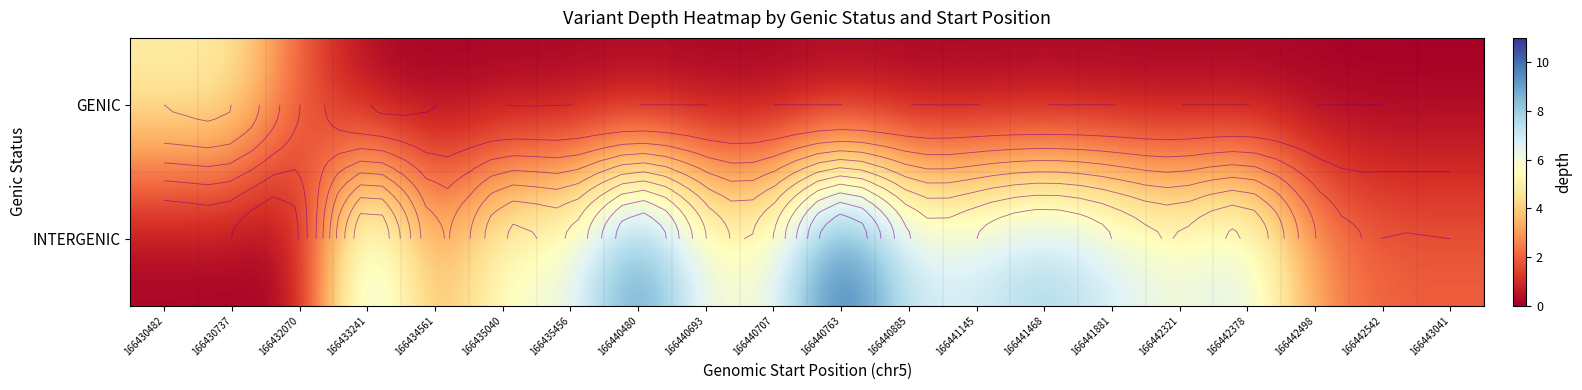

What is the spread (max minus min) of values at 166432070?

2